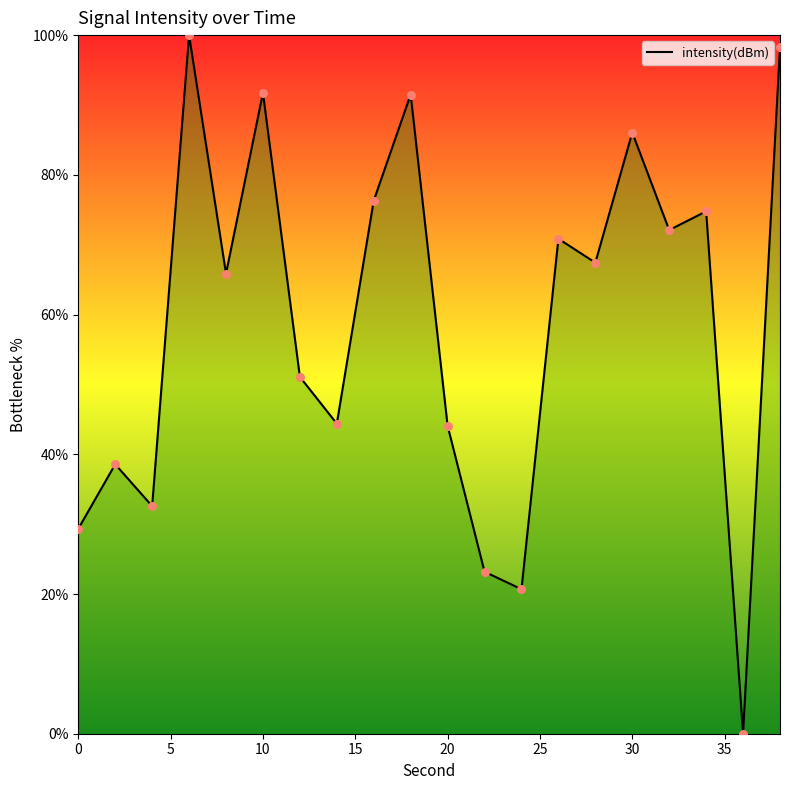

What is the greatest value displayed?

100.0